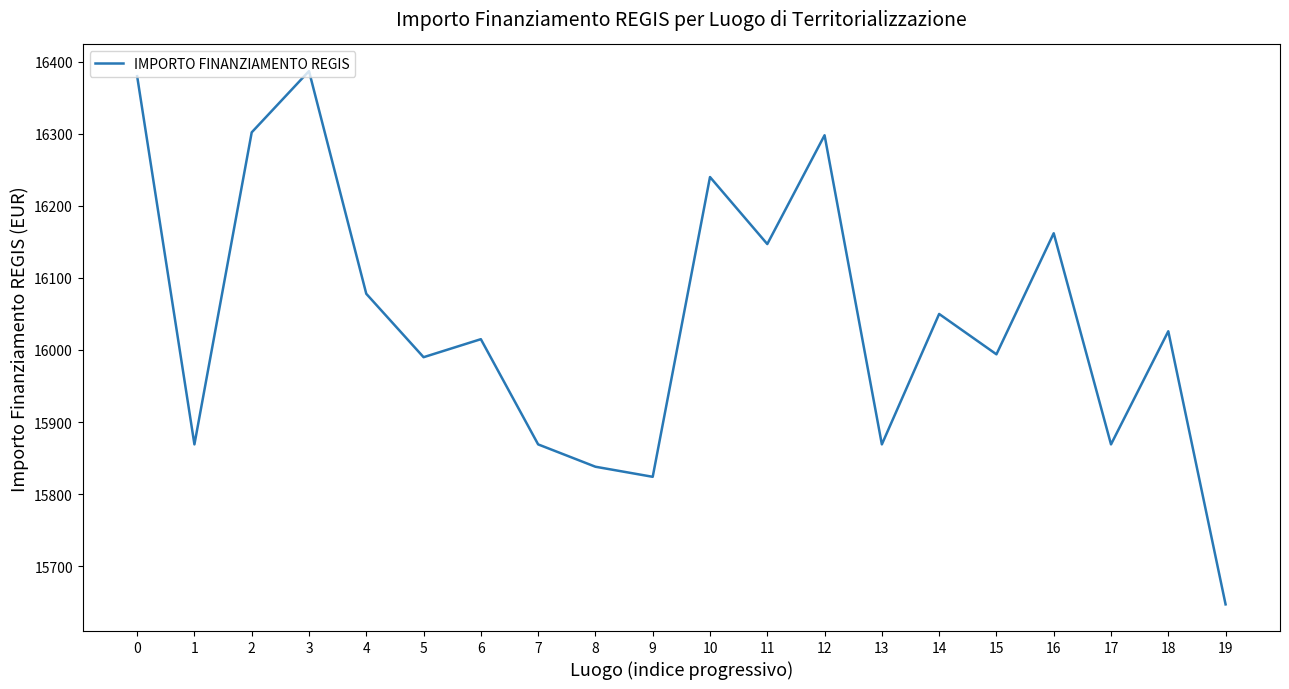

True or false: the data shows 5100 at 10.

False